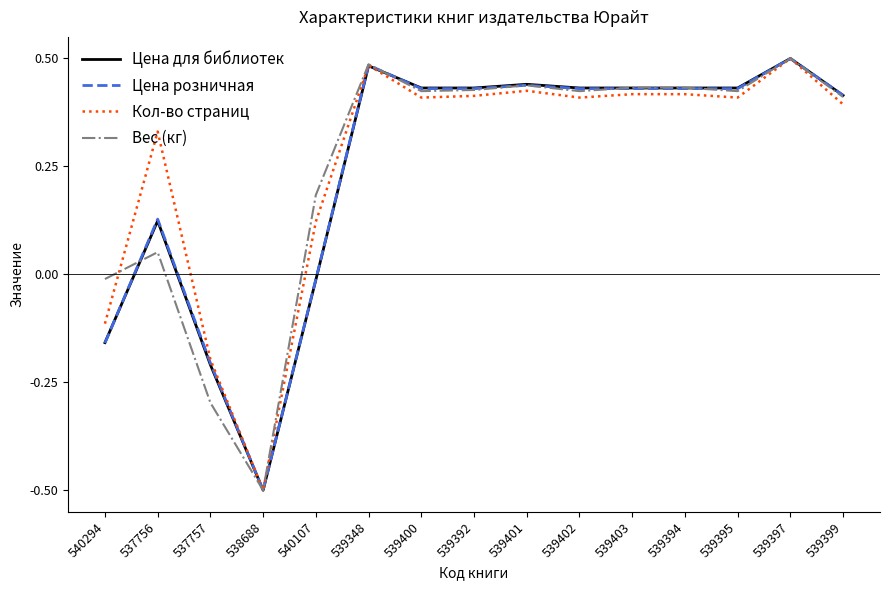

How many values in Цена розничная are below zero?

4